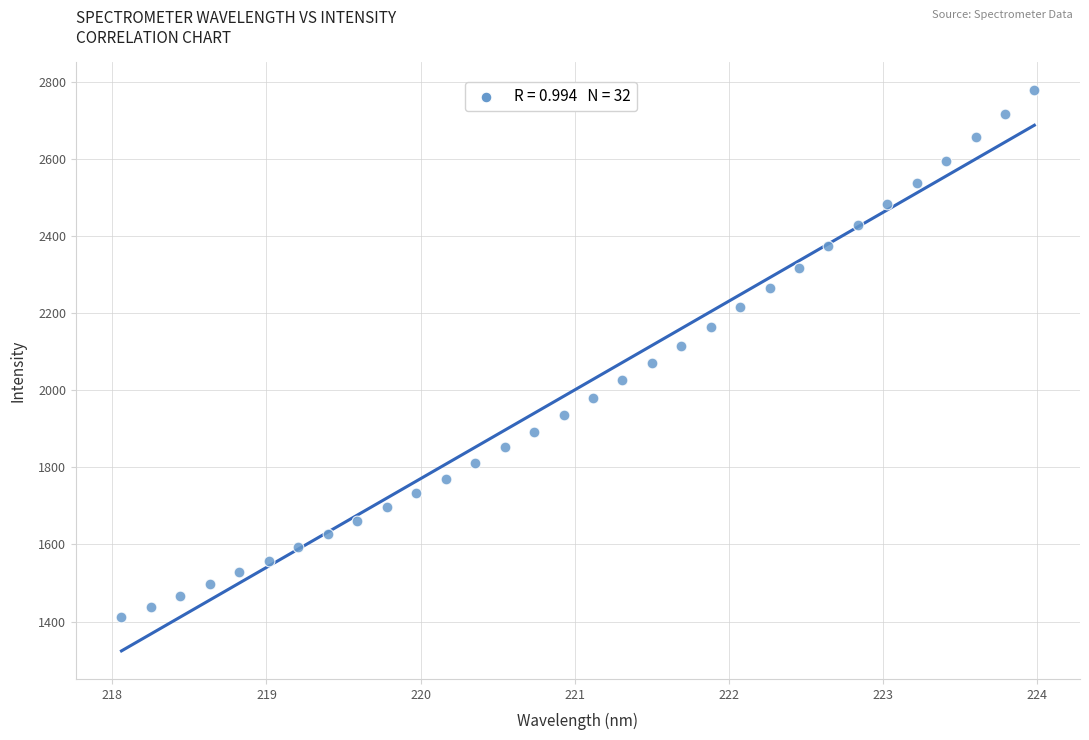

What is the range of Y values (max minus min)?

1367.4